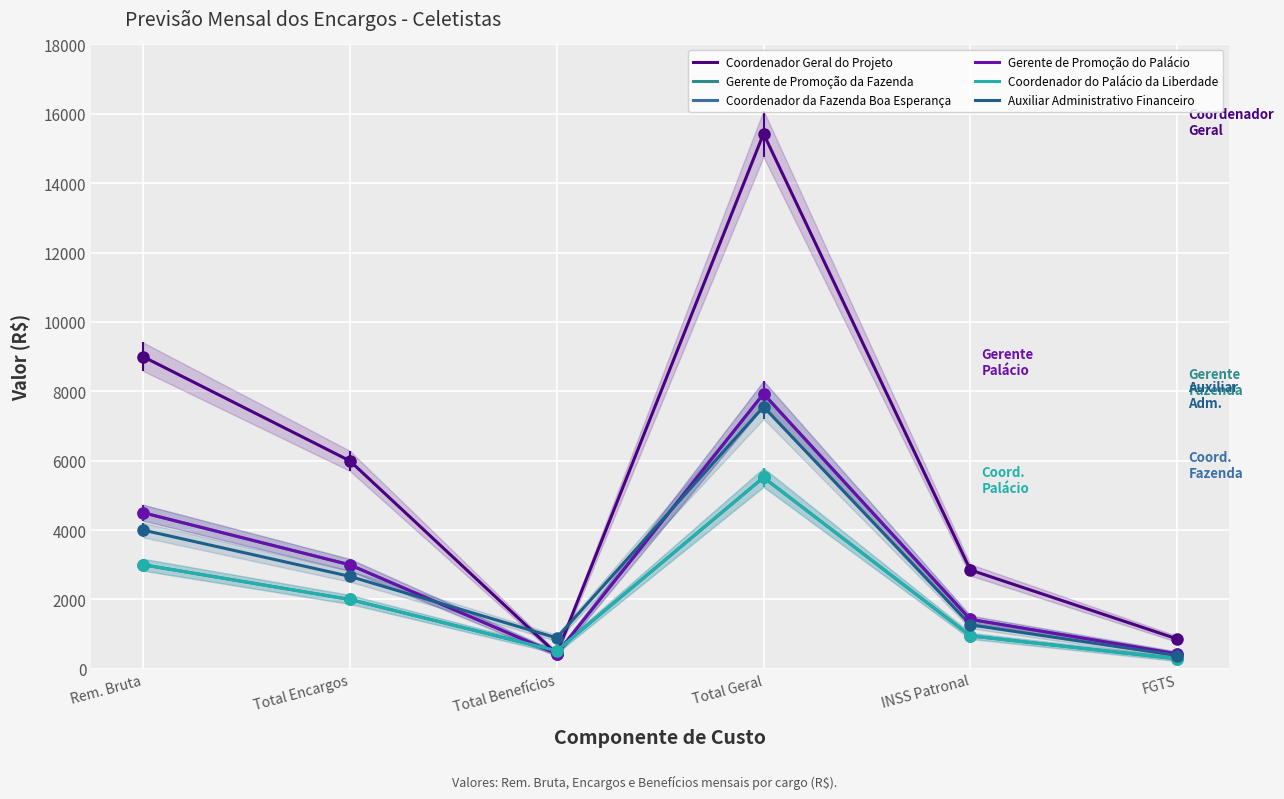

At which category does the chart reach its minimum across all series?

FGTS